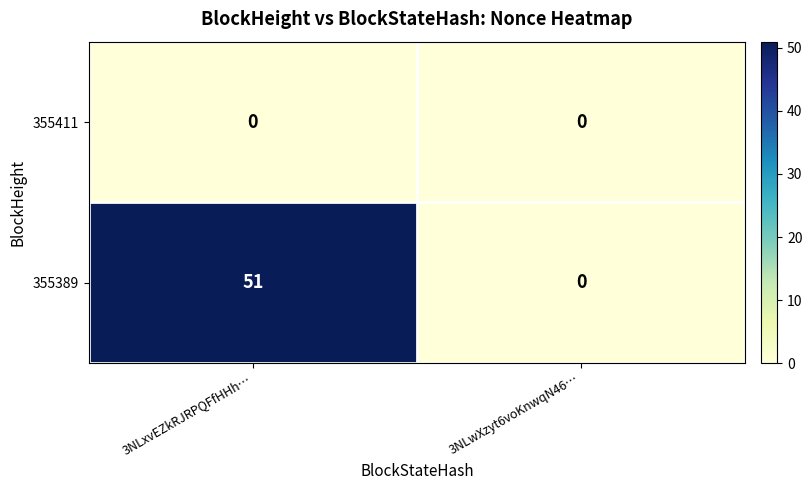

At which category is the sum across all series the highest?

3NLxvEZkRJRPQFfHHh…